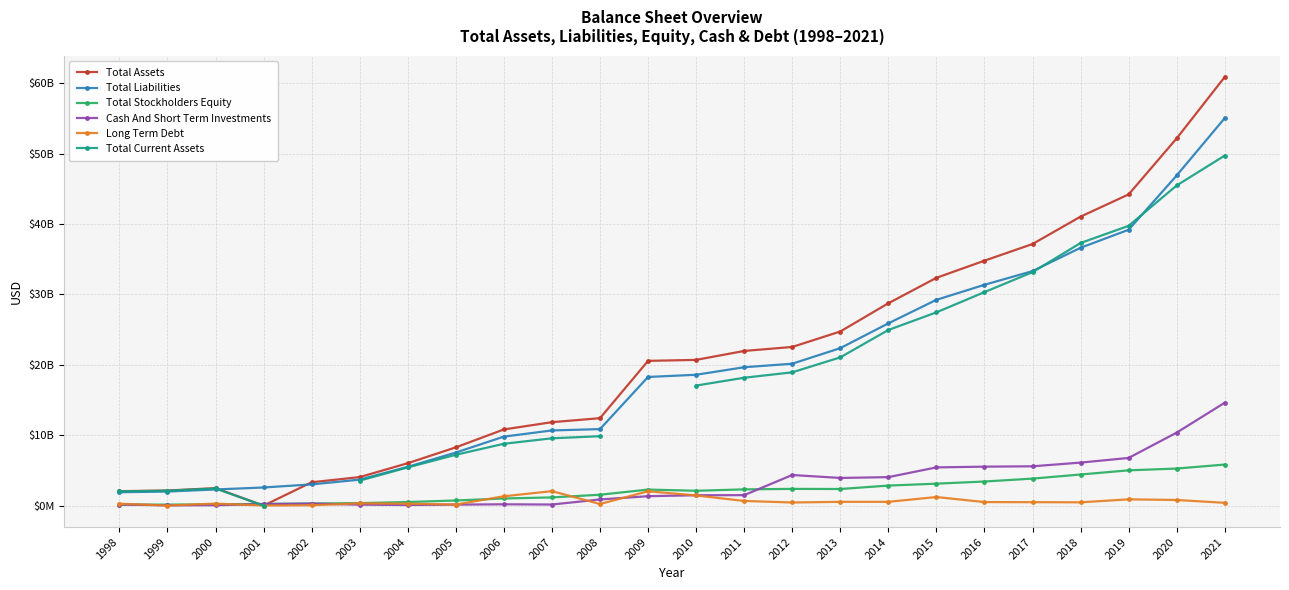

What is the spread (max minus min) of values at 2010?

19250819000.0